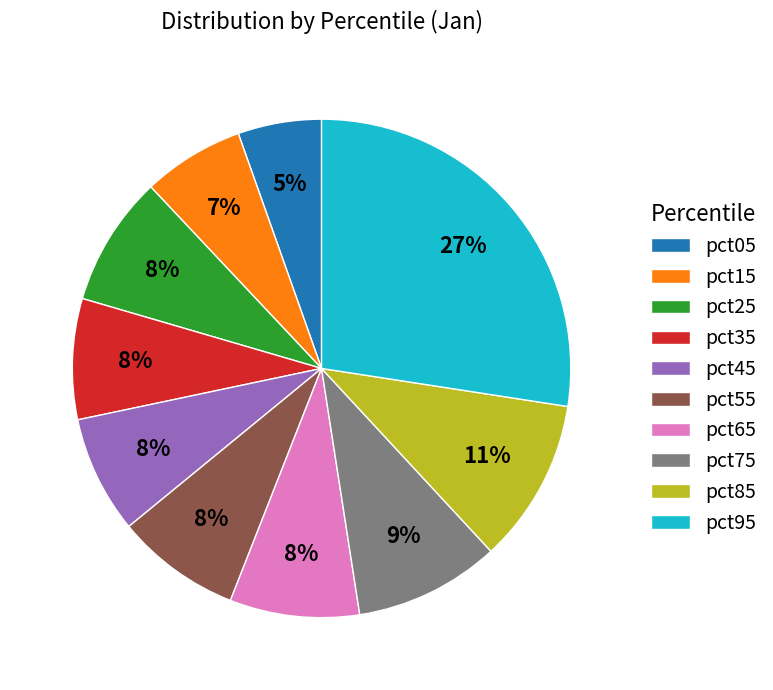

What percentage is the pct05 slice, to the nearest percent?

5%